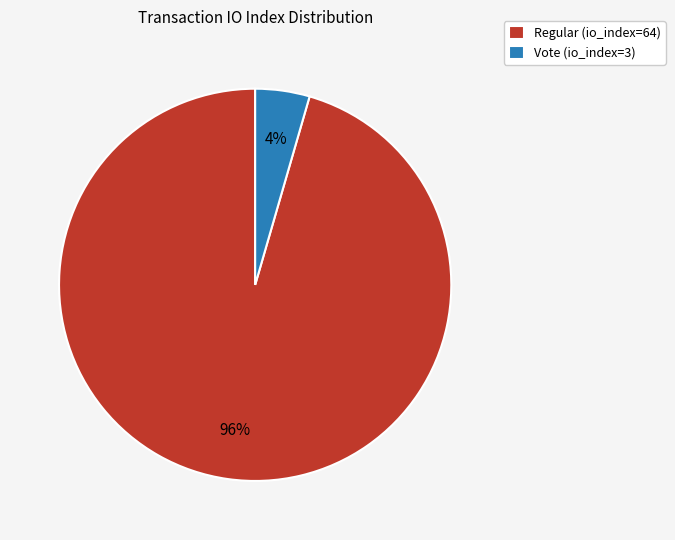

What percentage is the Regular (io_index=64) slice, to the nearest percent?

96%